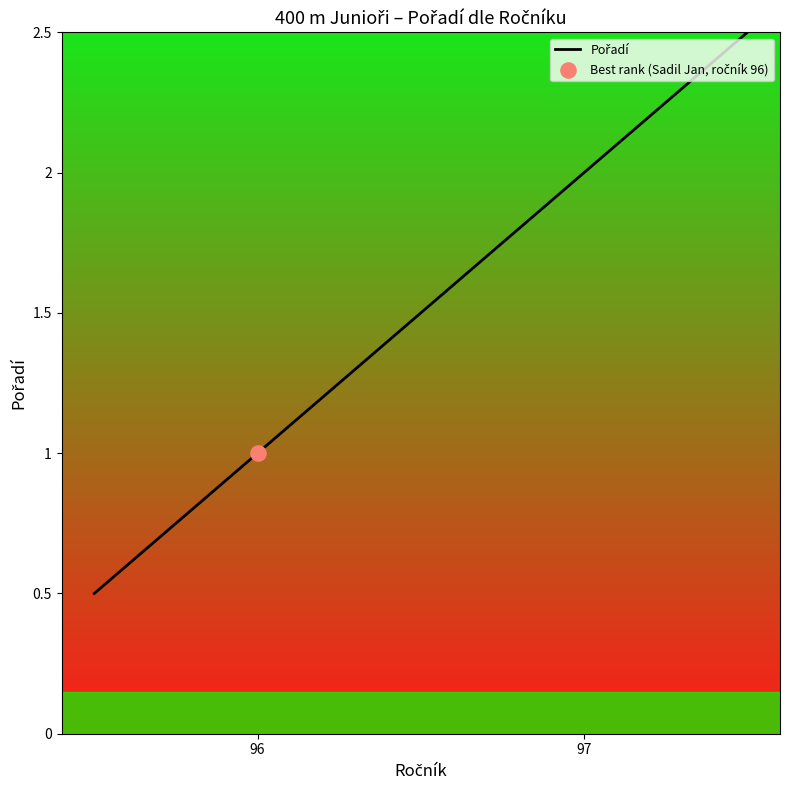

What is the change in value from 96 to 97?

+1